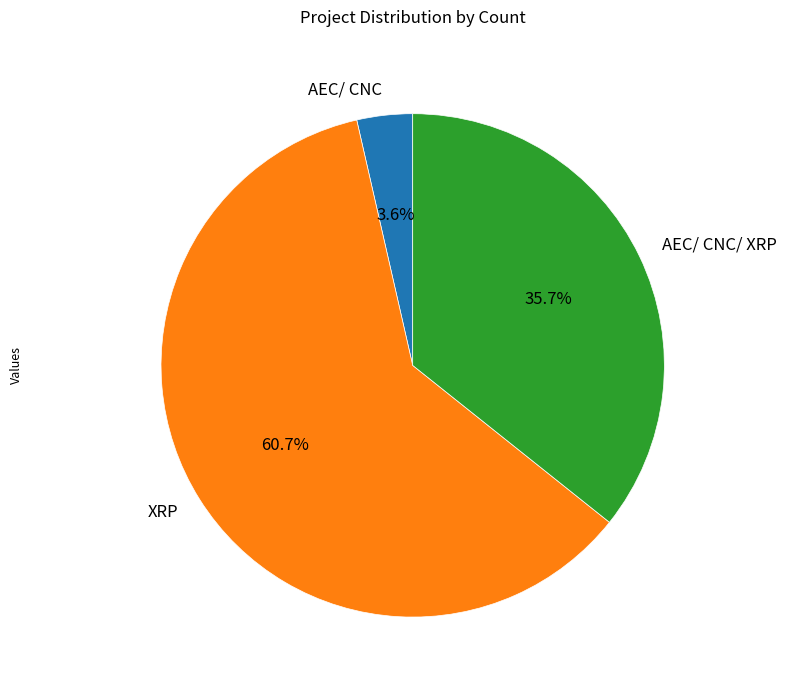

What percentage do AEC/ CNC and AEC/ CNC/ XRP together represent?

39.3%